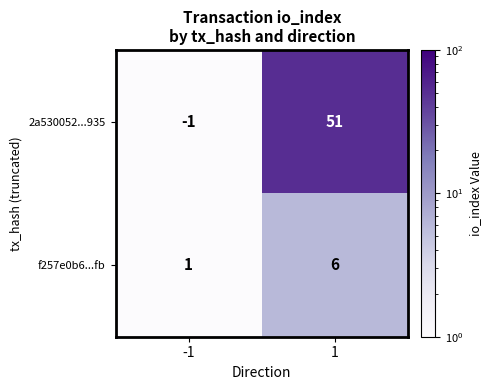

At which category is the sum across all series the highest?

1